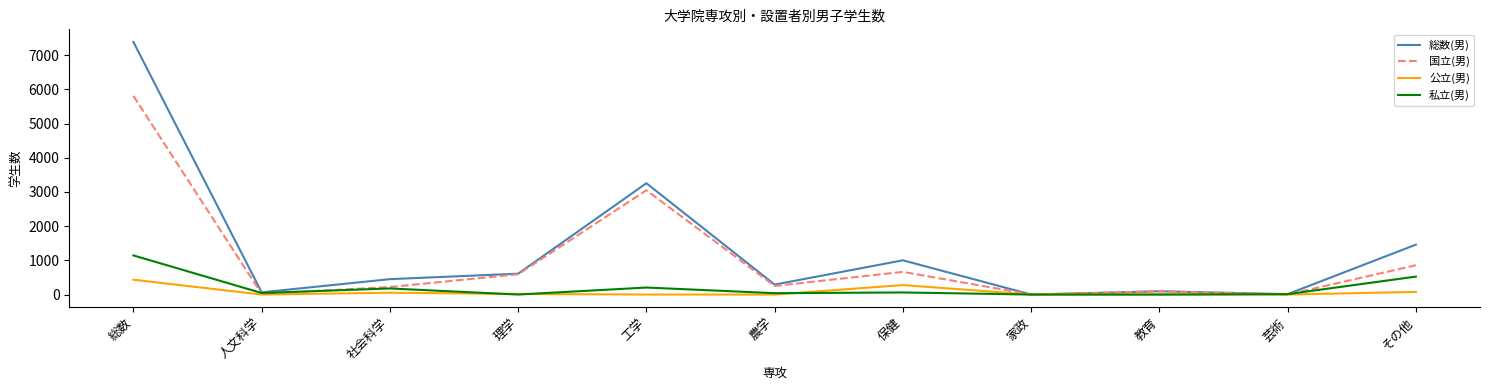

What are all the series names shown in the legend?

総数(男), 国立(男), 公立(男), 私立(男)